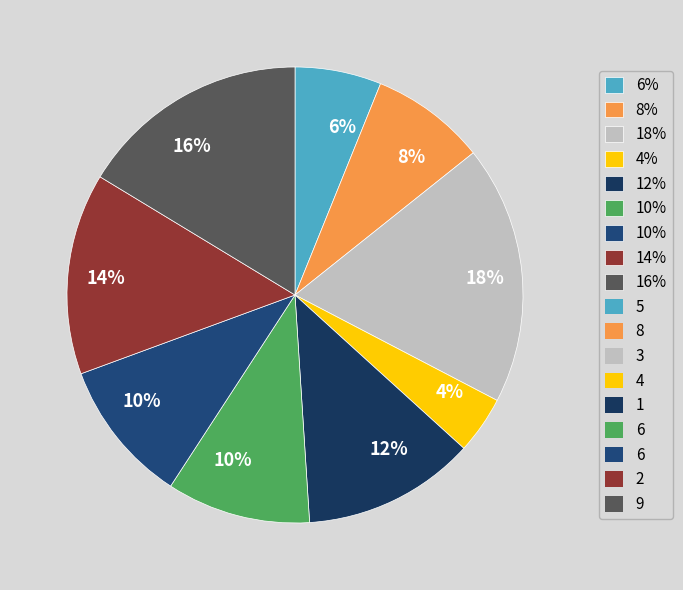

Count the number of slices in the pie.

9